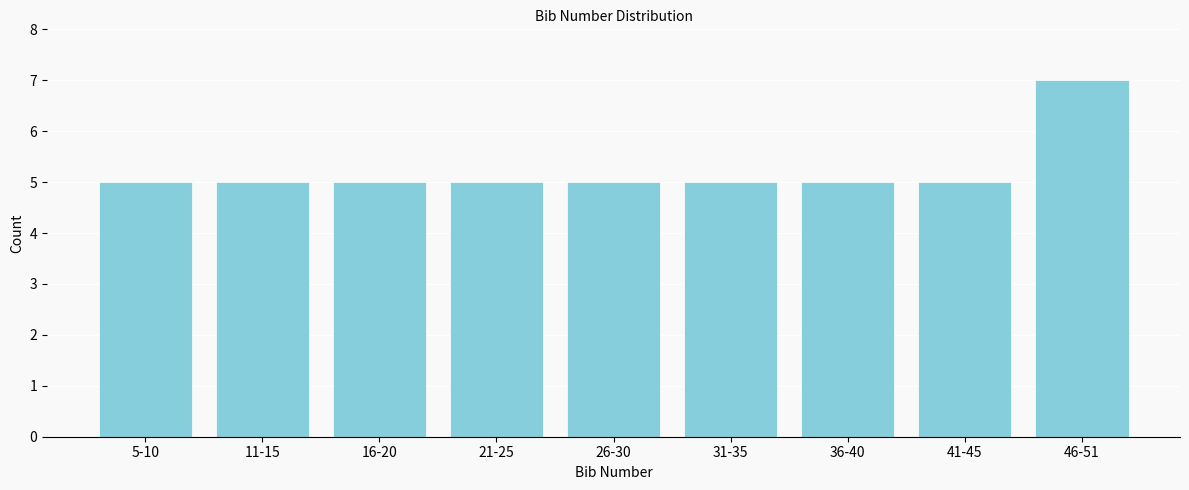

Reading left to right, list all the values displayed in this chart.

5-10=5	11-15=5	16-20=5	21-25=5	26-30=5	31-35=5	36-40=5	41-45=5	46-51=7